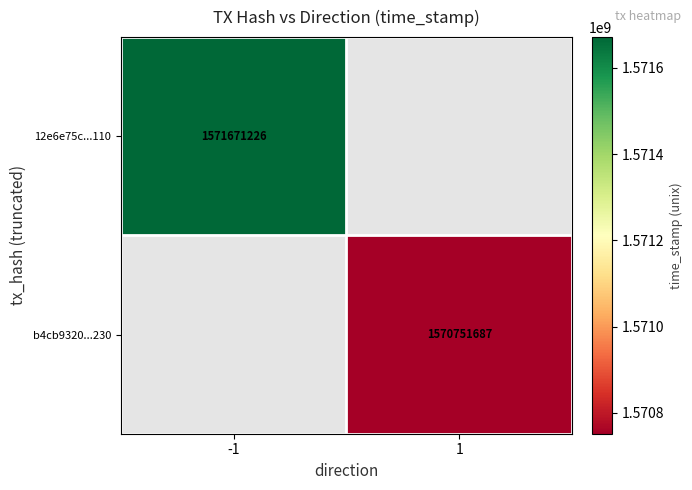

Is it true that 12e6e75c...110 equals 2304917674.1 at -1?

False